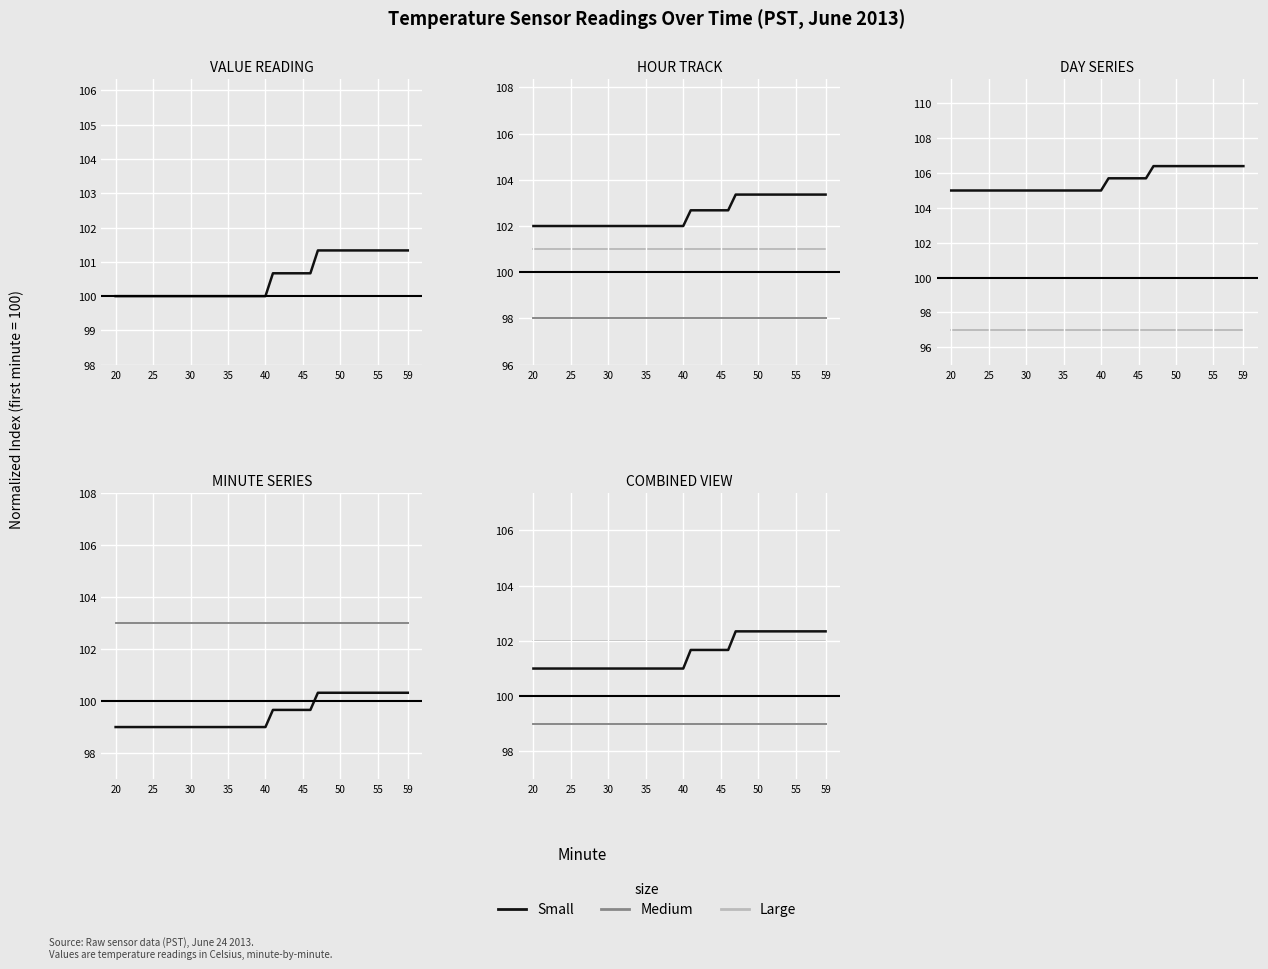

How many values in the Small series exceed 101?

19